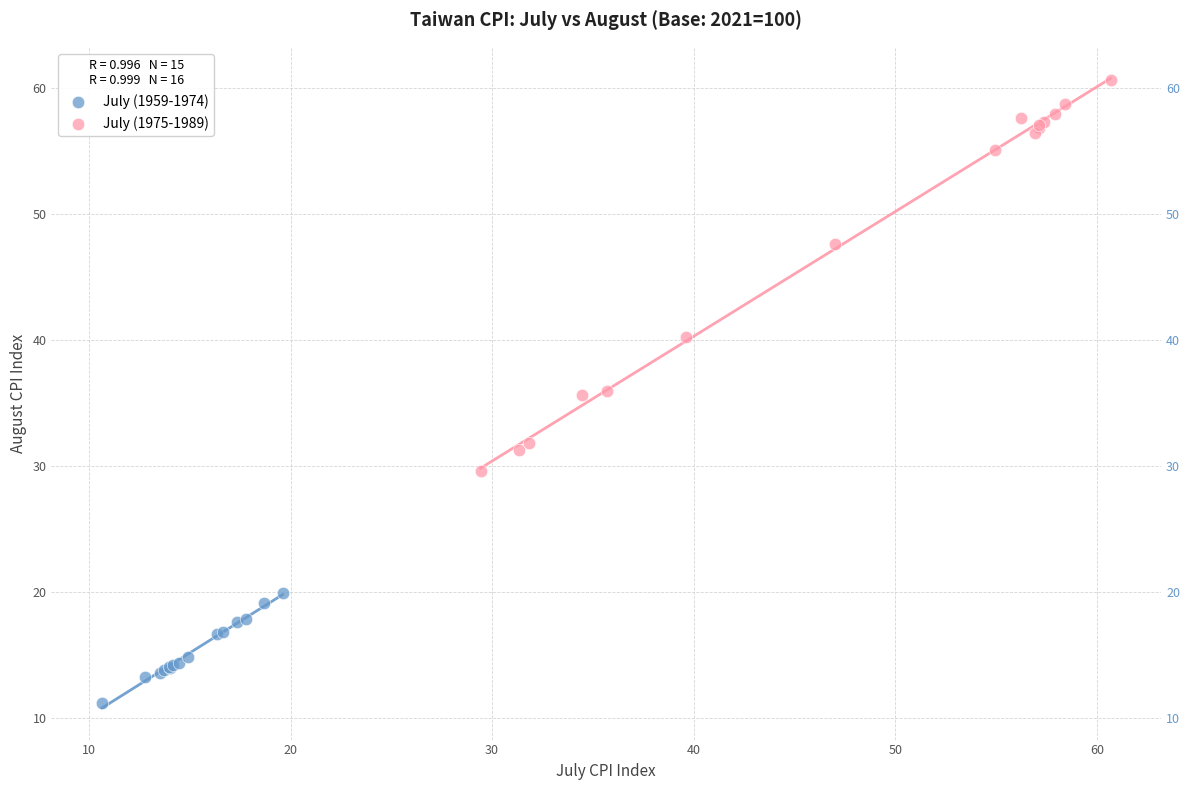

Which series reaches the maximum Y coordinate?

July (1975-1989)